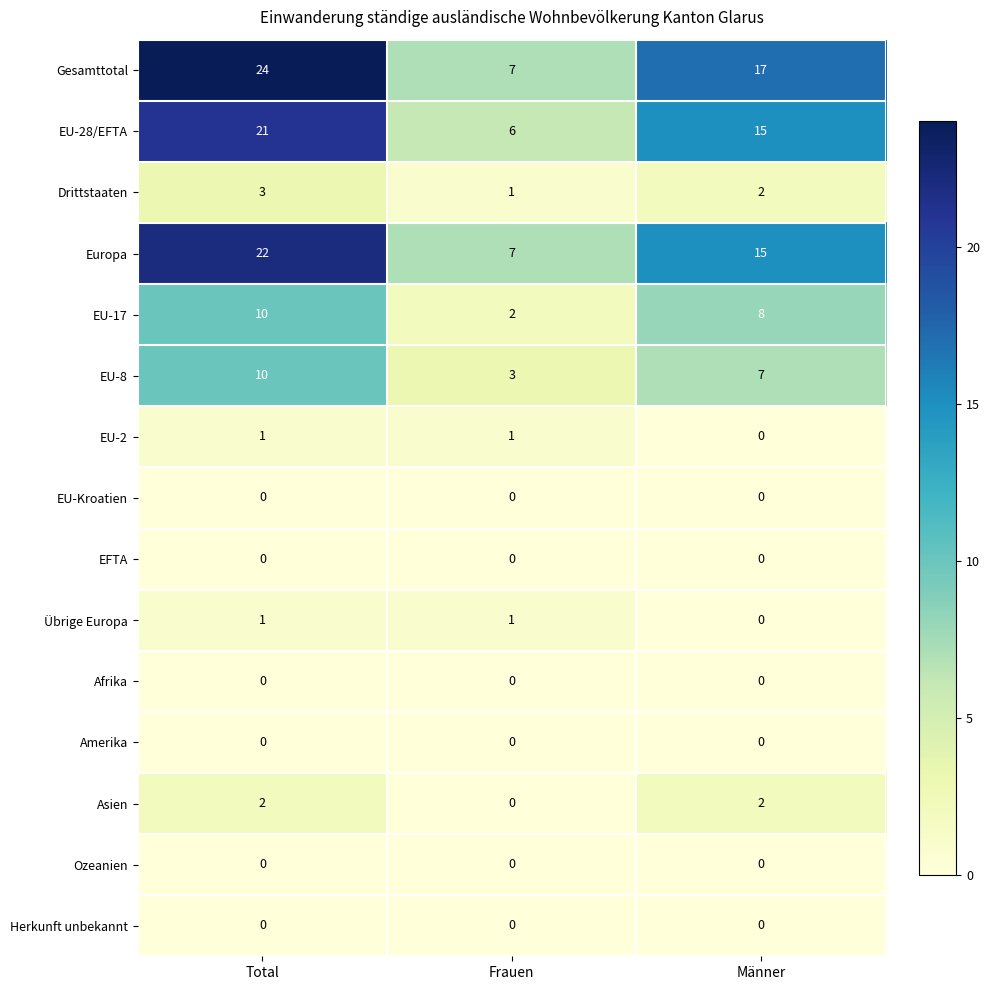

Count the number of categories in the chart.

3